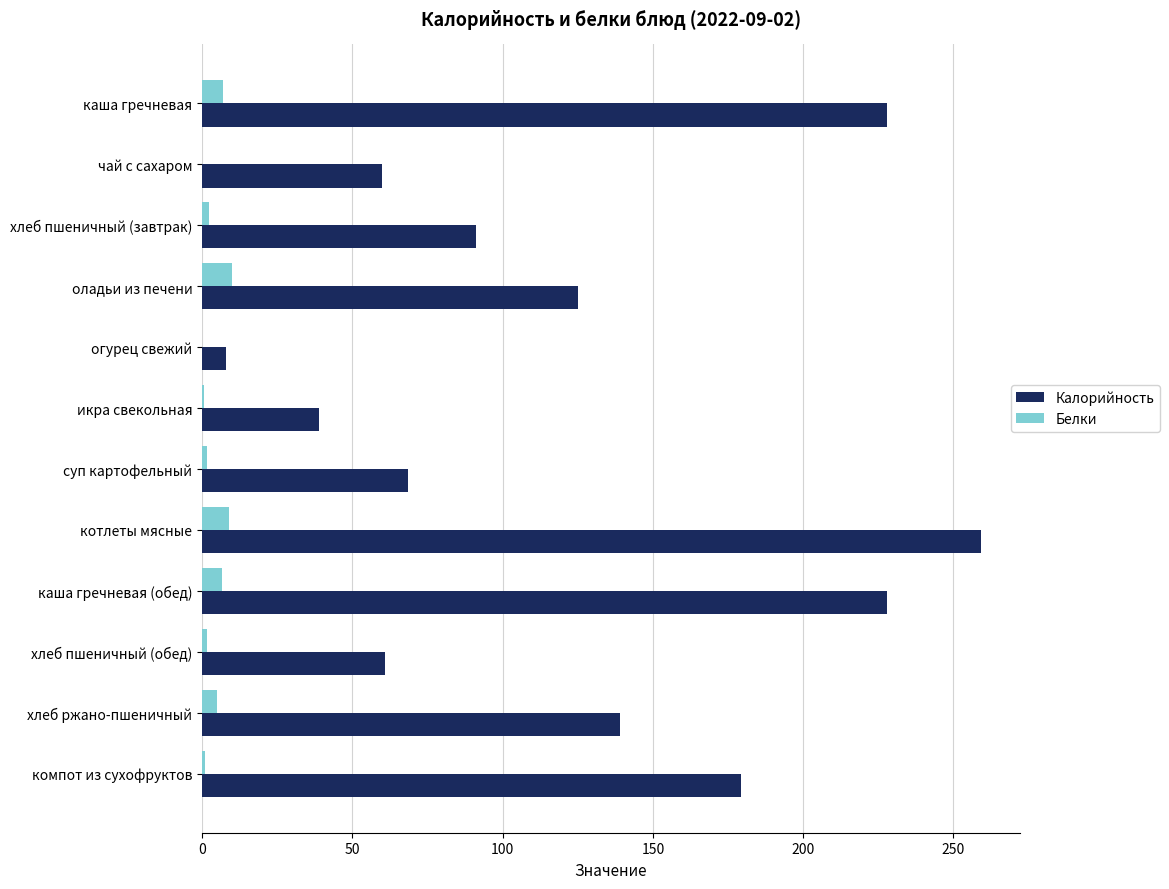

Which series has the largest total across all categories?

Калорийность